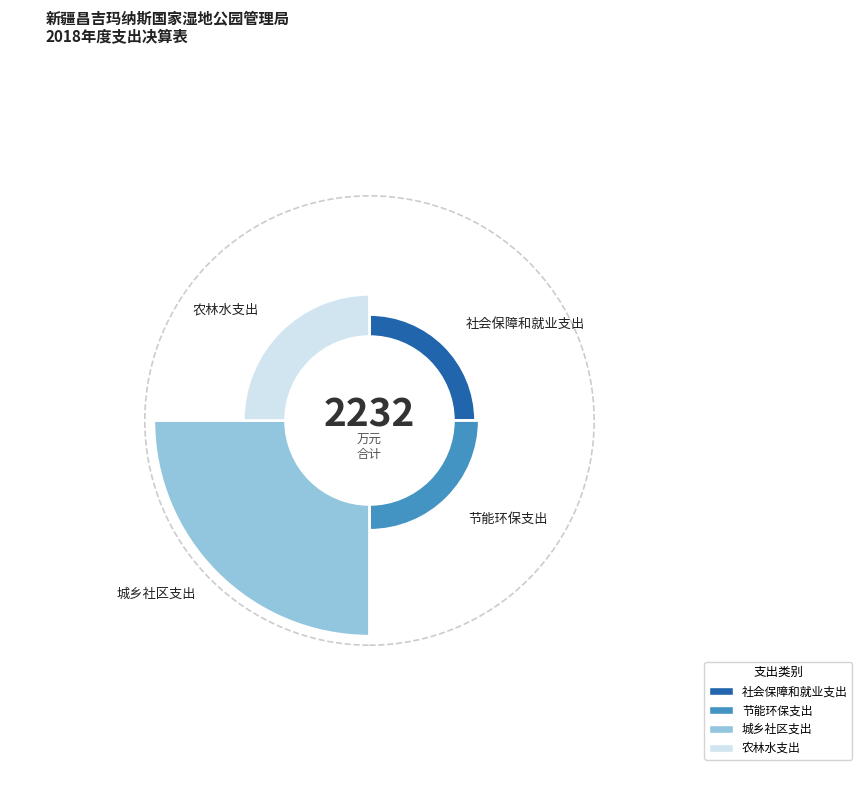

Rank the categories by value from highest to lowest.

城乡社区支出, 农林水支出, 节能环保支出, 社会保障和就业支出